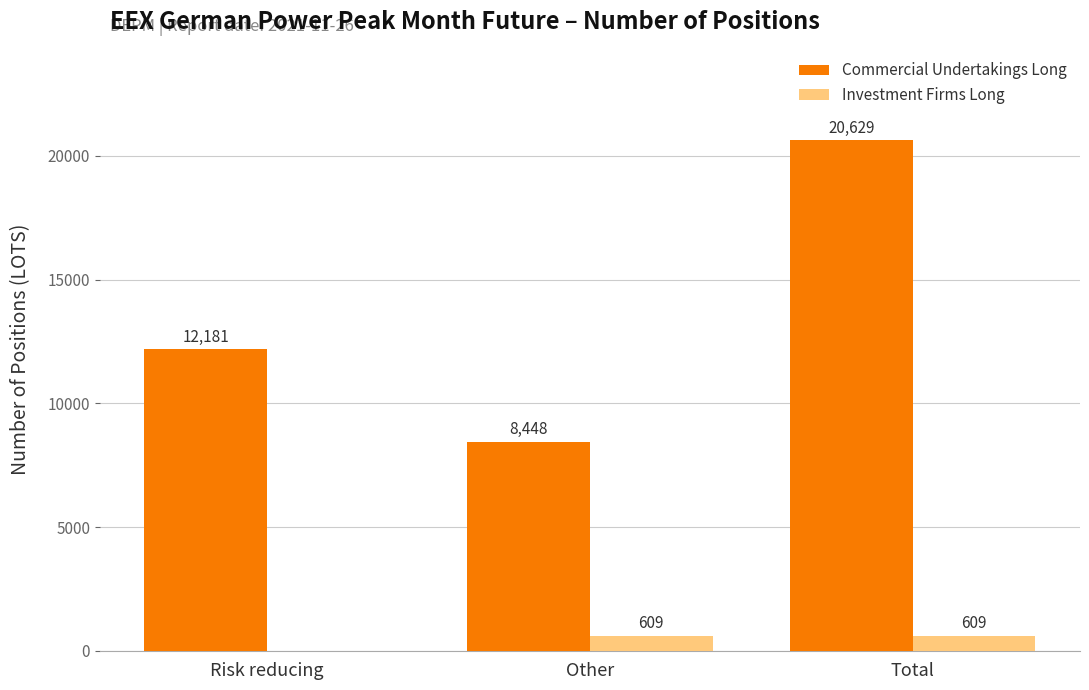

The Investment Firms Long series shows 0 at Risk reducing. True or false?

True